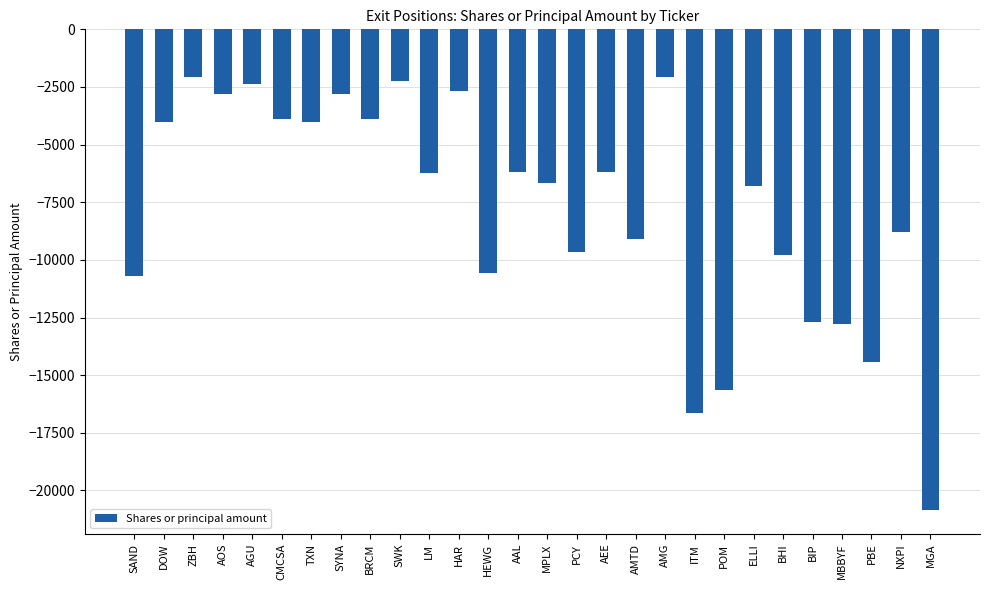

What is the value of the 27th bar from the left?

-8800